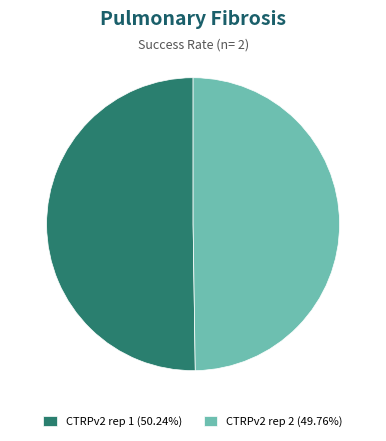

How many segments does this pie chart have?

2